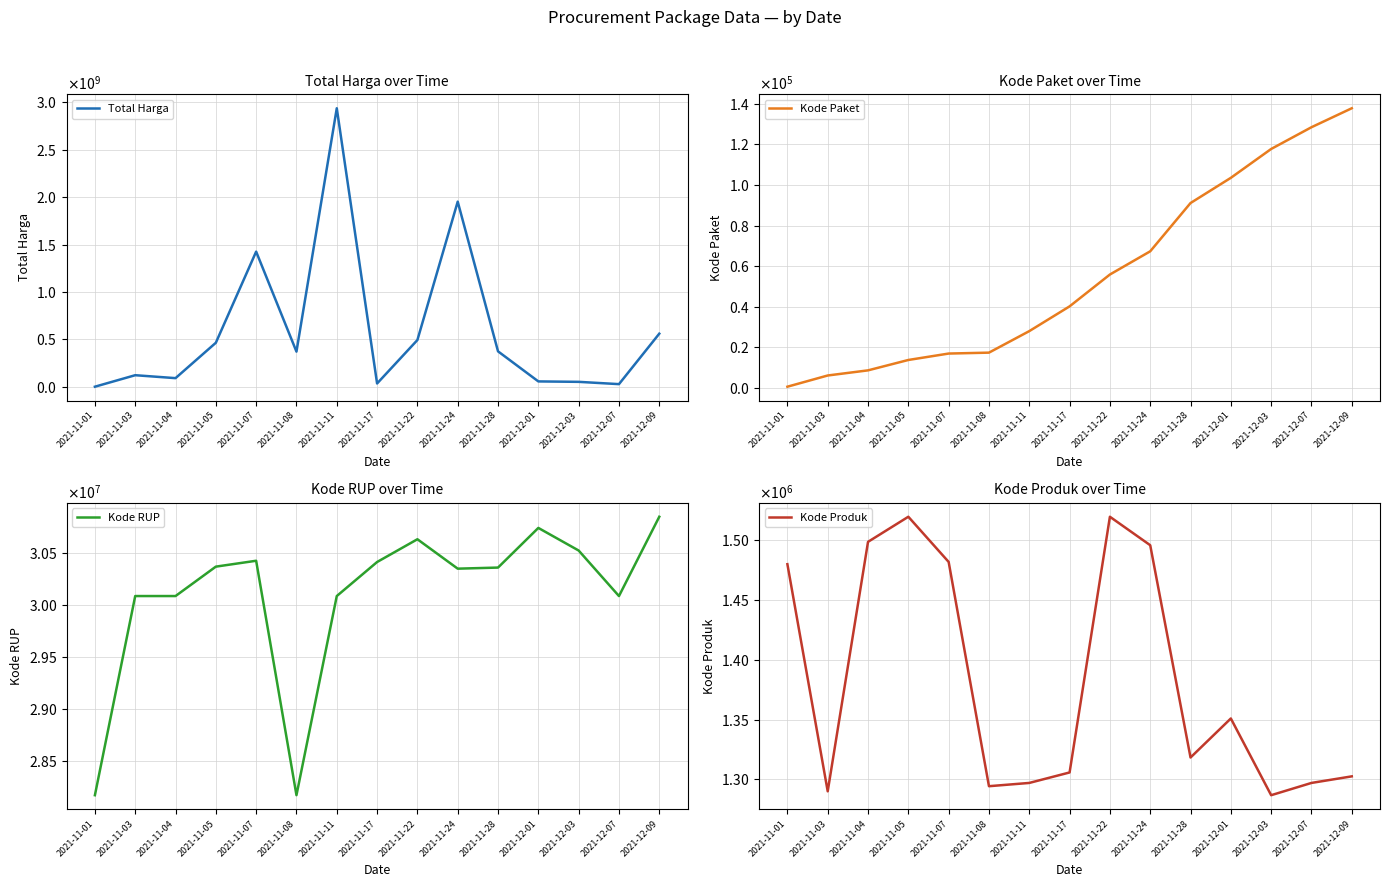

What is the lowest value of the Total Harga series?

333600